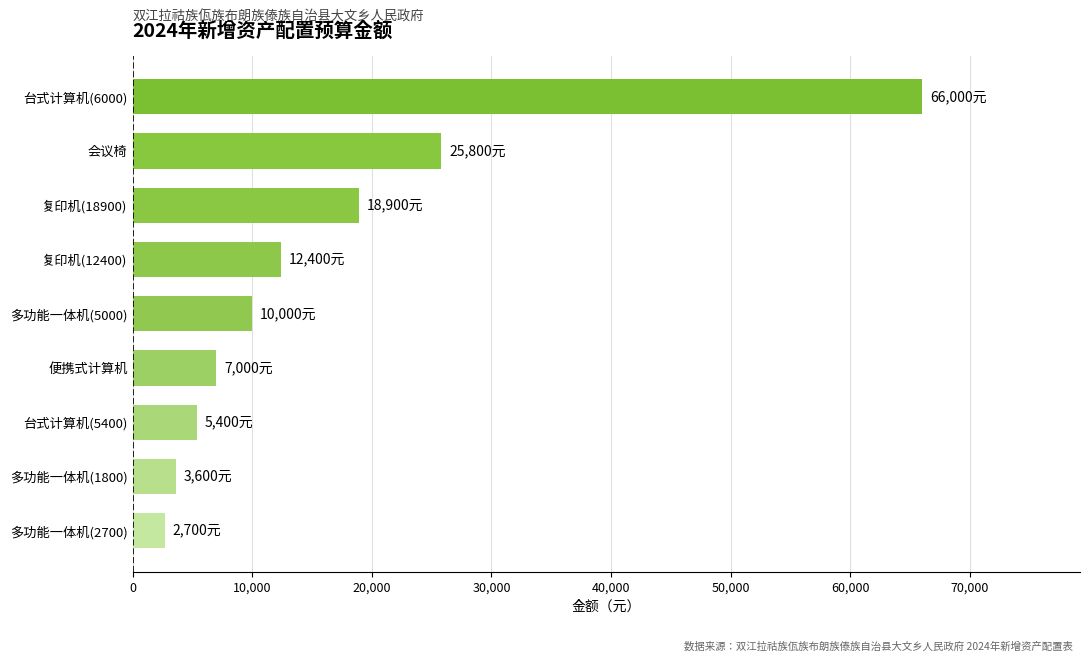

Rank the categories by value from highest to lowest.

台式计算机(6000), 会议椅, 复印机(18900), 复印机(12400), 多功能一体机(5000), 便携式计算机, 台式计算机(5400), 多功能一体机(1800), 多功能一体机(2700)